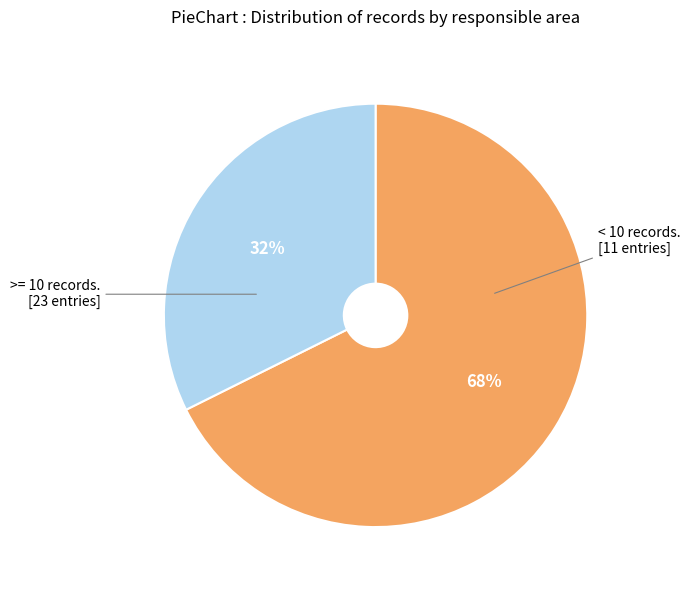

Is there a majority slice in this chart?

Yes